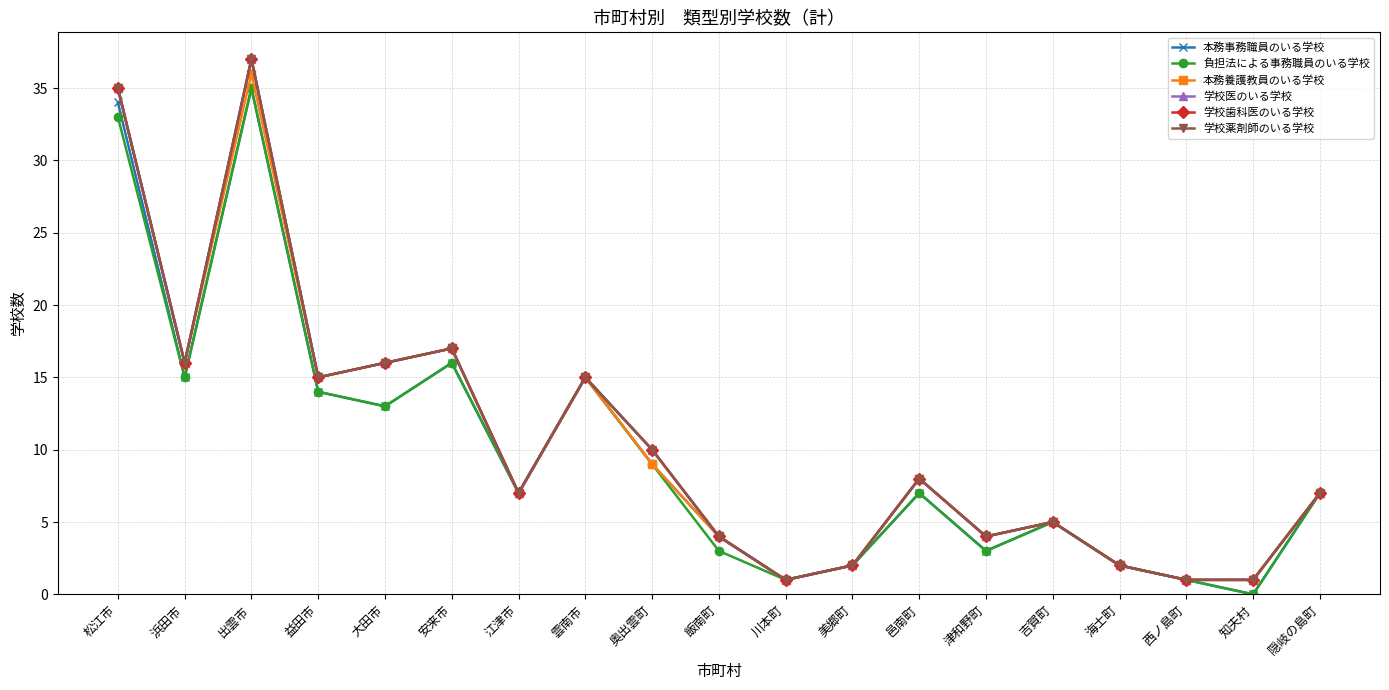

Does the chart have visible grid lines?

Yes